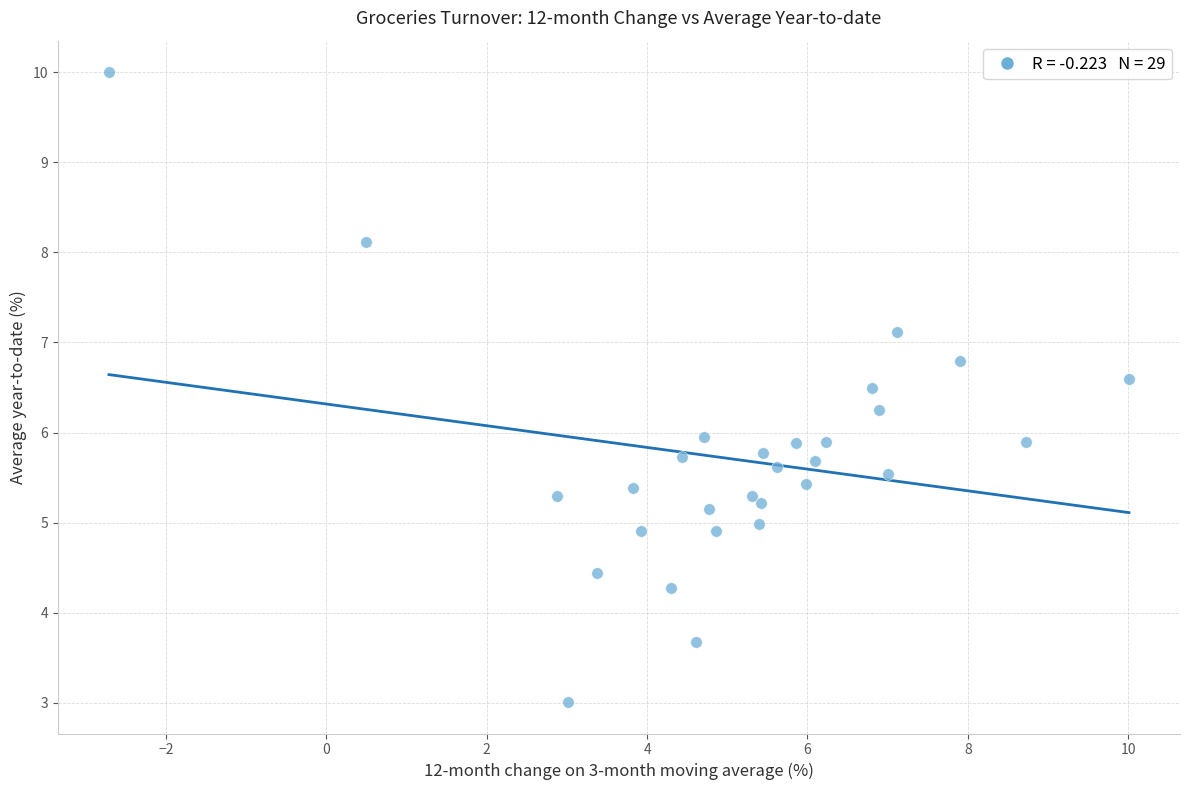

What is the range of Y values (max minus min)?

7.0